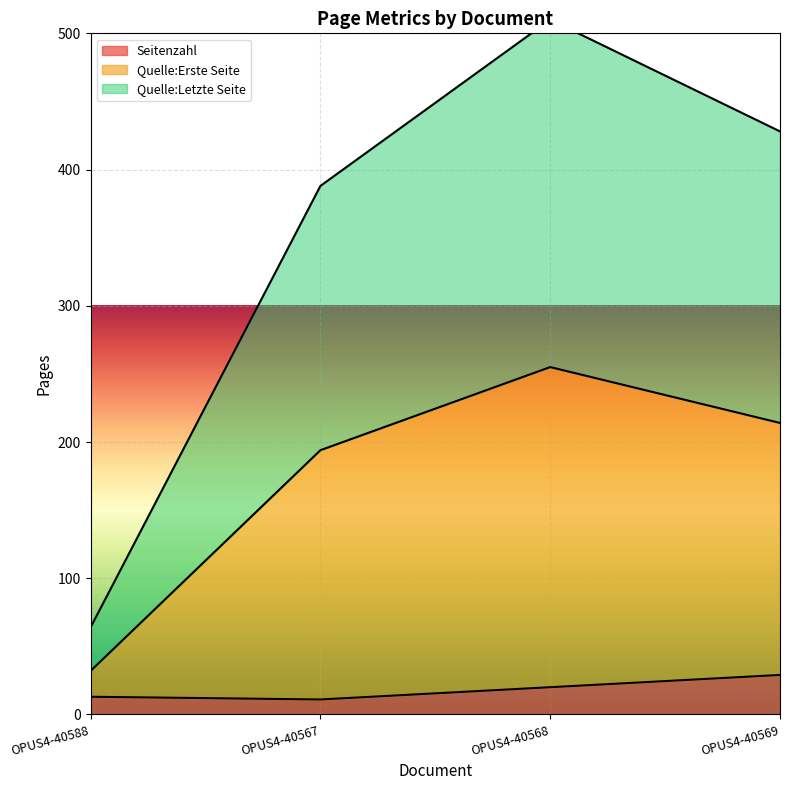

List the series in order of their overall mean, highest first.

Quelle:Letzte Seite, Quelle:Erste Seite, Seitenzahl